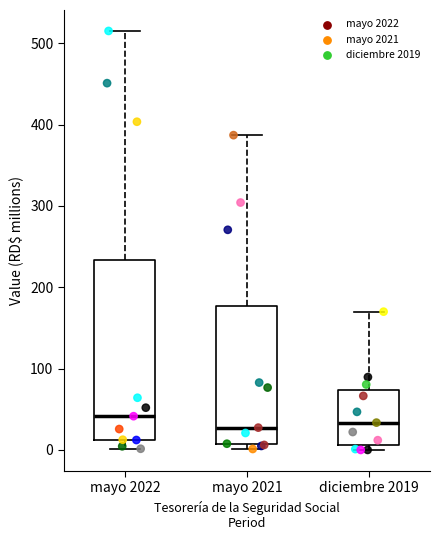

Comparing the boxes themselves (not the whiskers), which one is the tallest?

mayo 2022